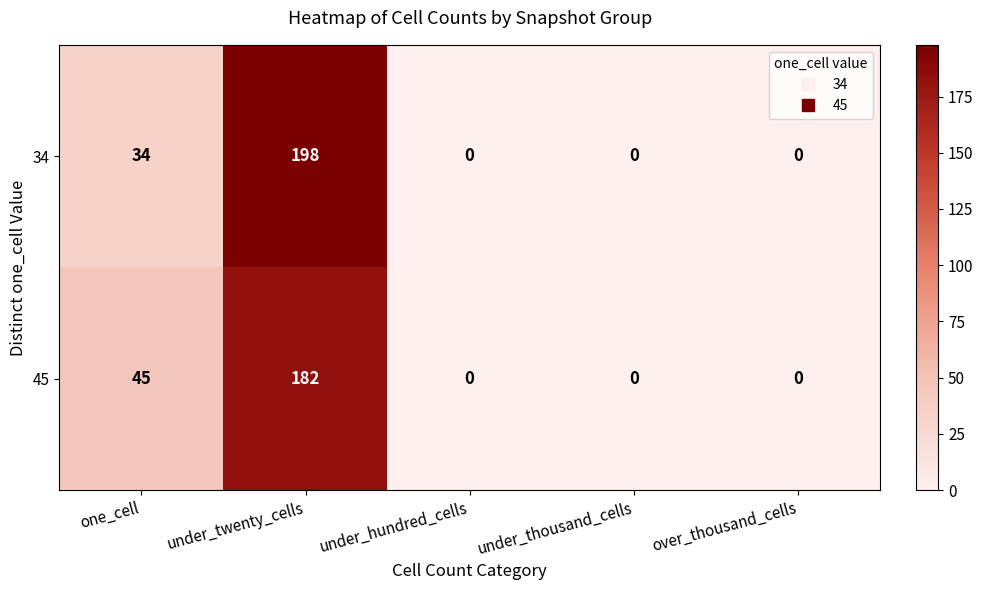

Reading right to left, extract all data points from this chart.

34: 0	0	0	198	34
45: 0	0	0	182	45